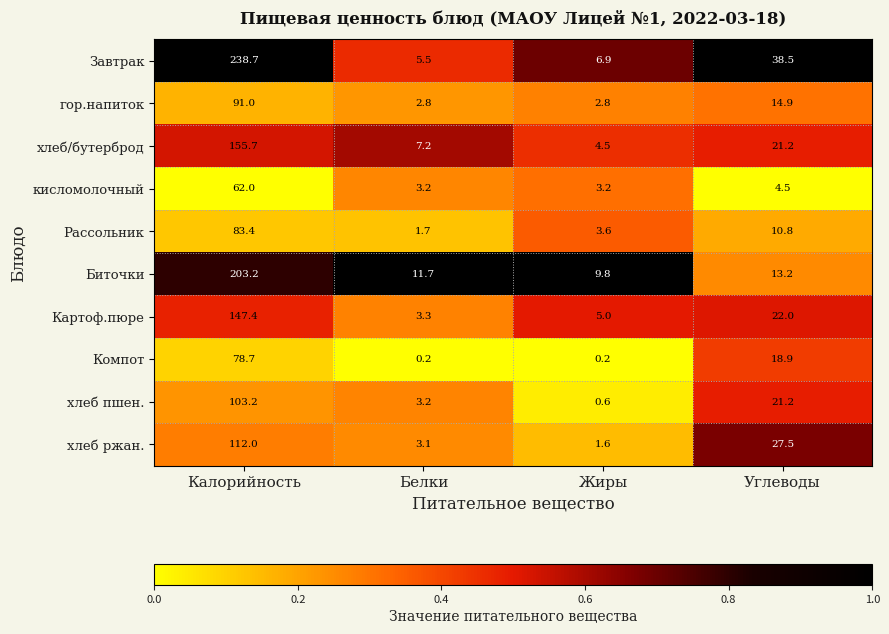

What is the difference between the highest and lowest values at Жиры?

9.6